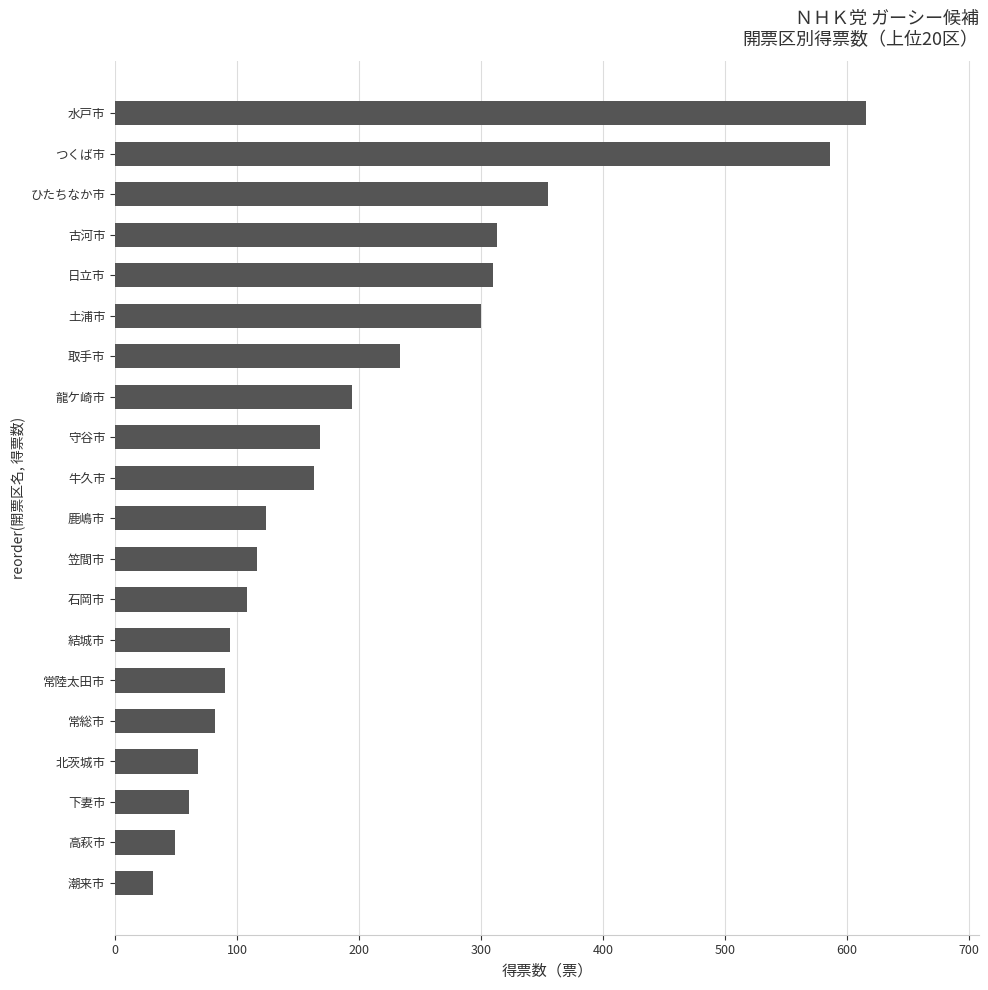

Reading bottom to top, extract all data points from this chart.

潮来市=31	高萩市=49	下妻市=61	北茨城市=68	常総市=82	常陸太田市=90	結城市=94	石岡市=108	笠間市=116	鹿嶋市=124	牛久市=163	守谷市=168	龍ケ崎市=194	取手市=234	土浦市=300	日立市=310	古河市=313	ひたちなか市=355	つくば市=586	水戸市=616